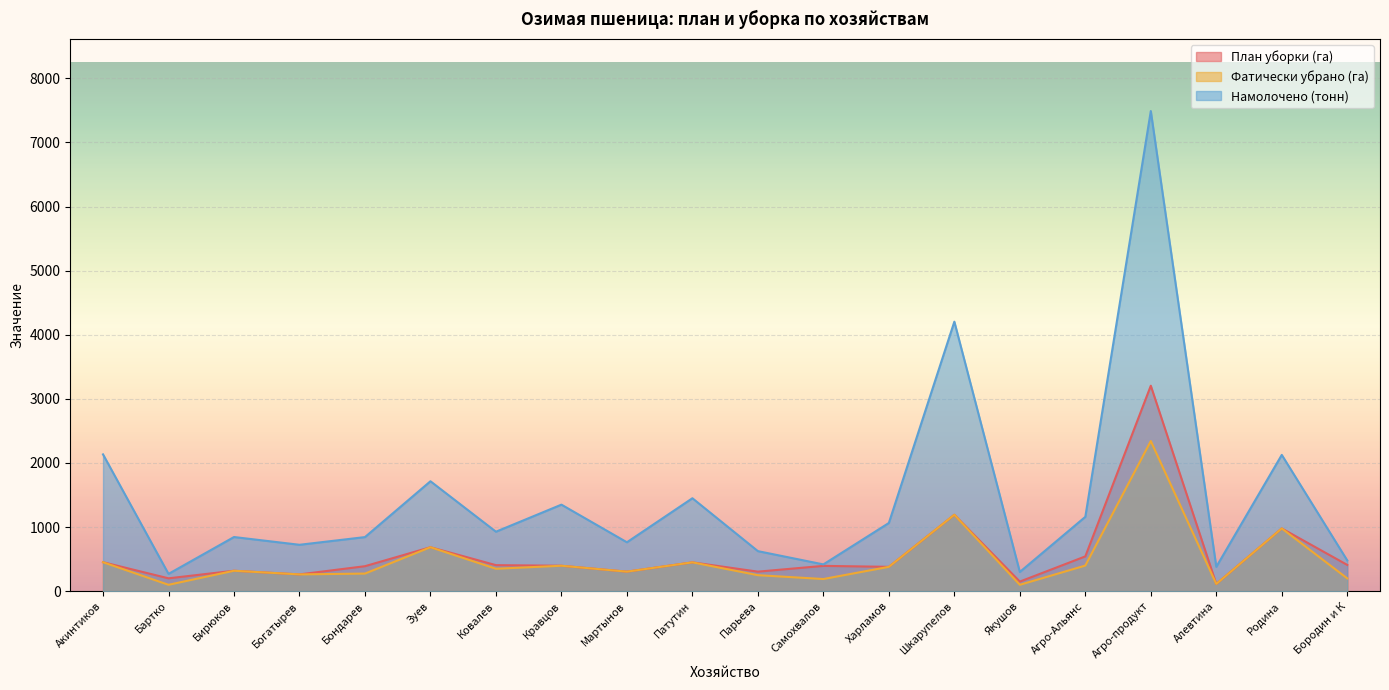

True or false: Намолочено (тонн) and Фатически убрано (га) cross at least once.

False